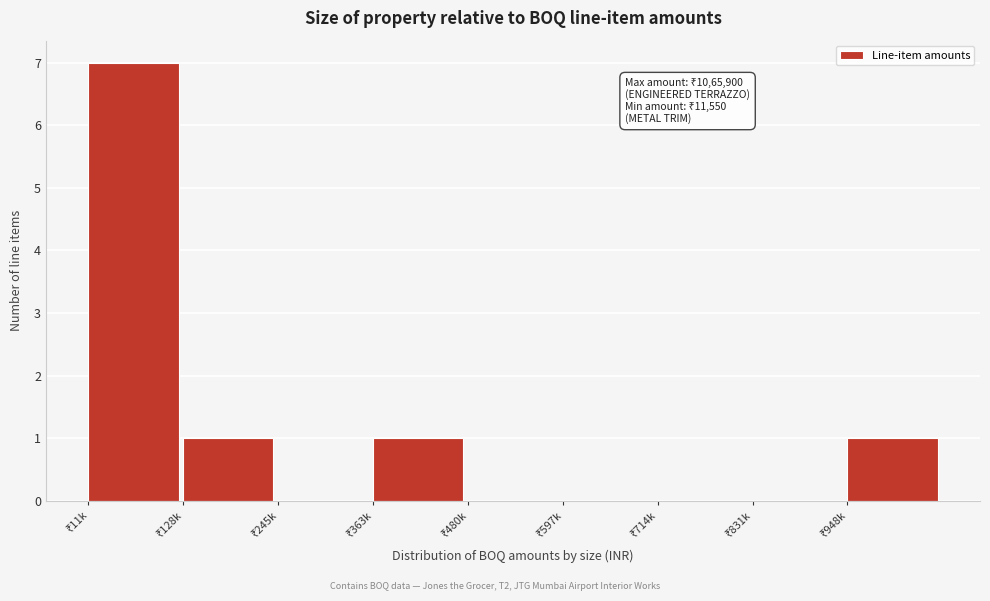

What is the greatest value displayed?

7